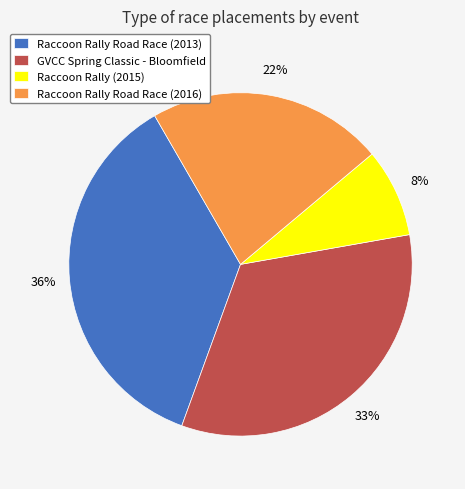

To the nearest percent, what is the combined percentage of Raccoon Rally Road Race (2013) and Raccoon Rally (2015)?

44%